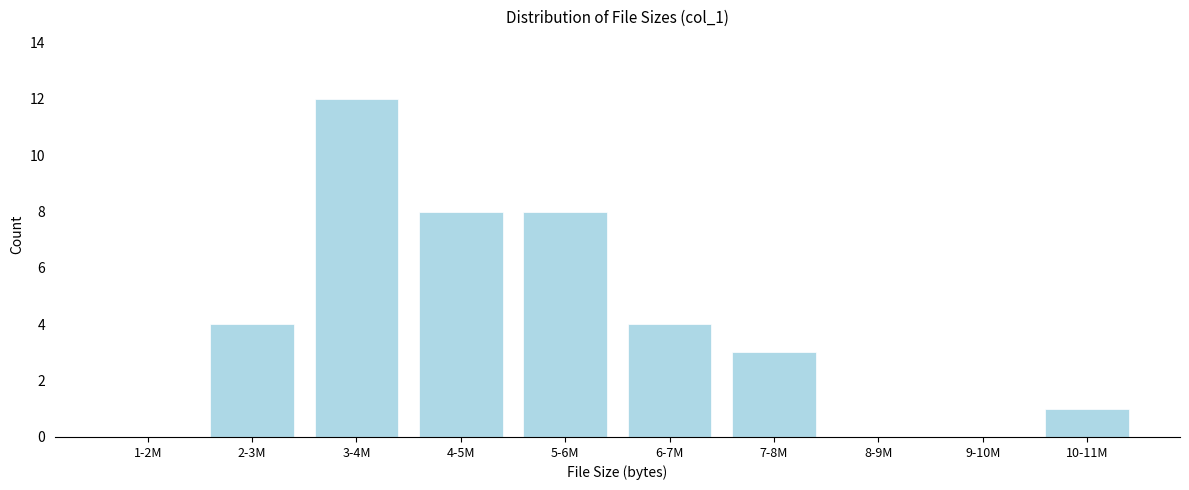

Reading right to left, what are all the values shown in this chart?

10-11M=1	9-10M=0	8-9M=0	7-8M=3	6-7M=4	5-6M=8	4-5M=8	3-4M=12	2-3M=4	1-2M=0